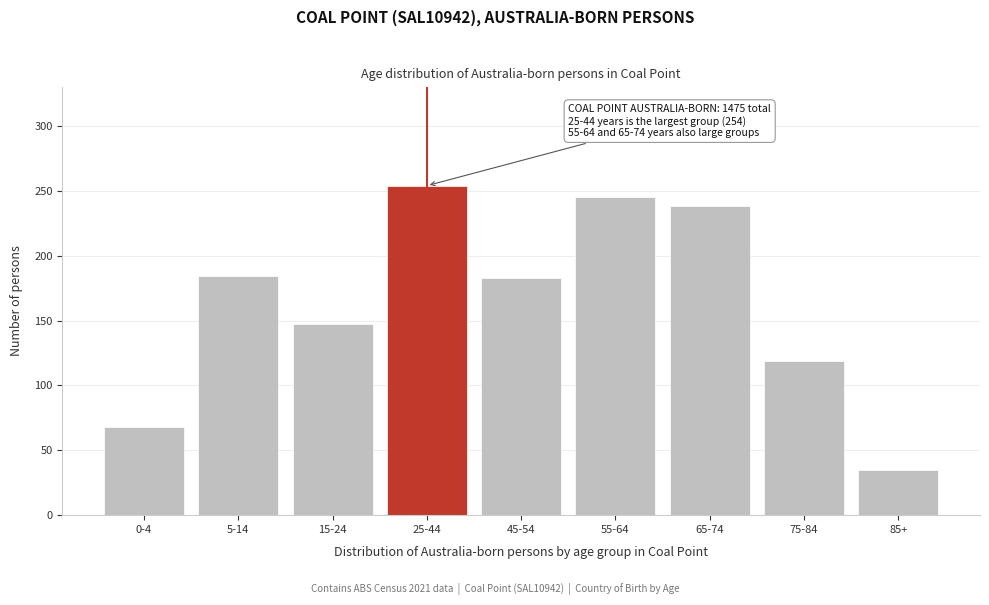

Is it true that the value at 85+ is 35?

True